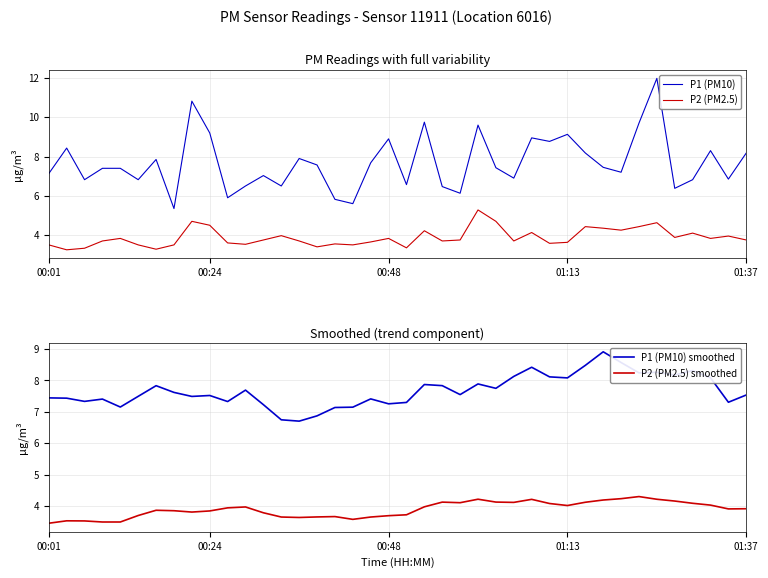

Which series has the largest total across all categories?

P1 (PM10)